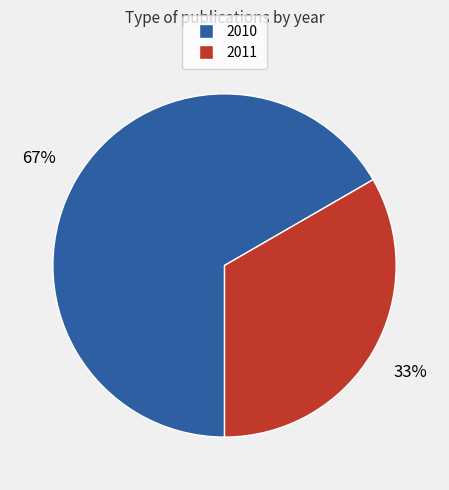

The 2011 slice represents 33% of the pie. True or false?

True